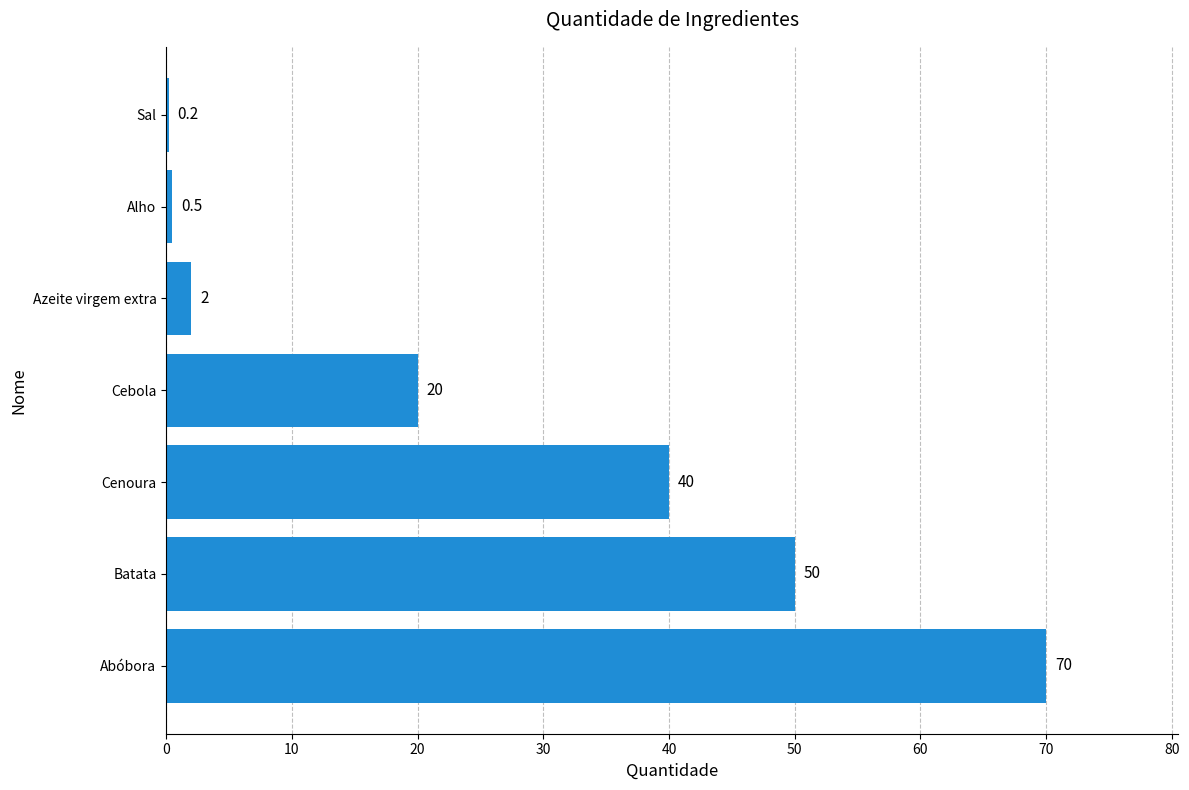

Approximately how many times larger is the value at Cebola compared to Azeite virgem extra?

10.0